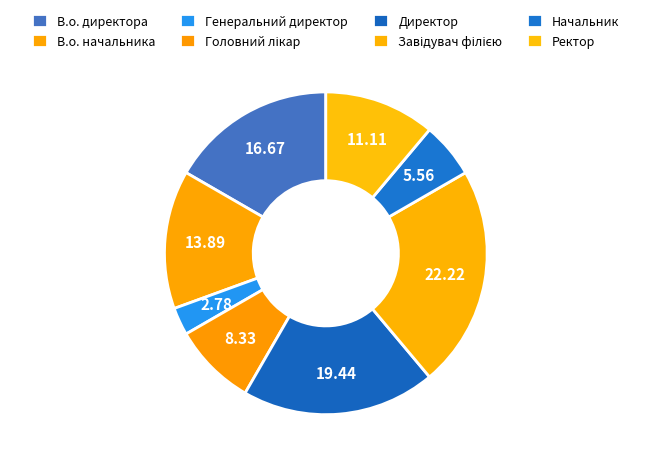

Count the number of slices in the pie.

8